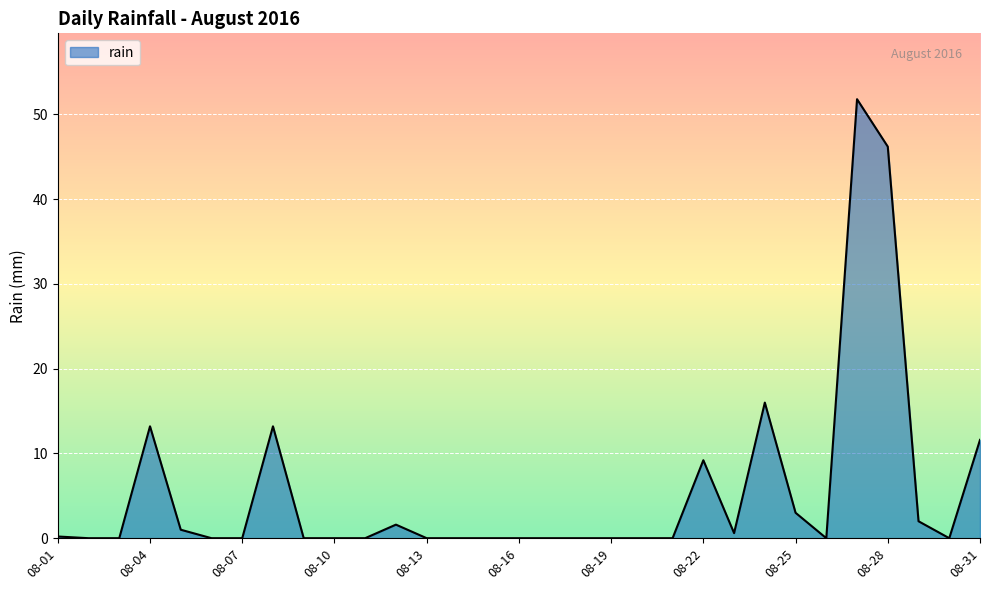

What is the maximum value shown in the chart?

51.8